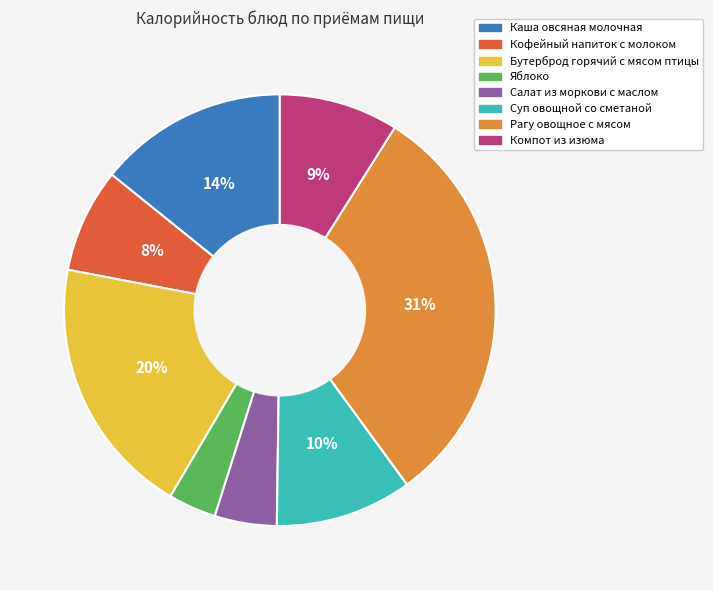

Count the number of slices in the pie.

8